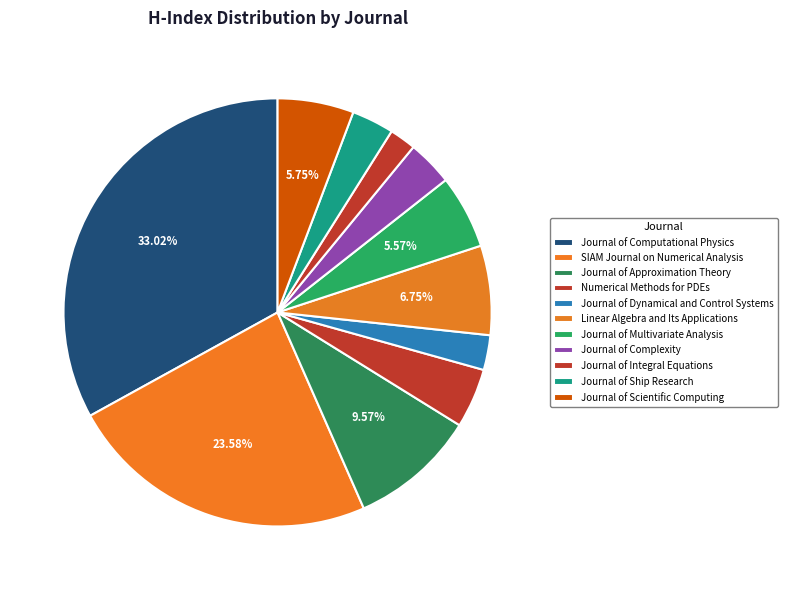

Count the number of slices in the pie.

11